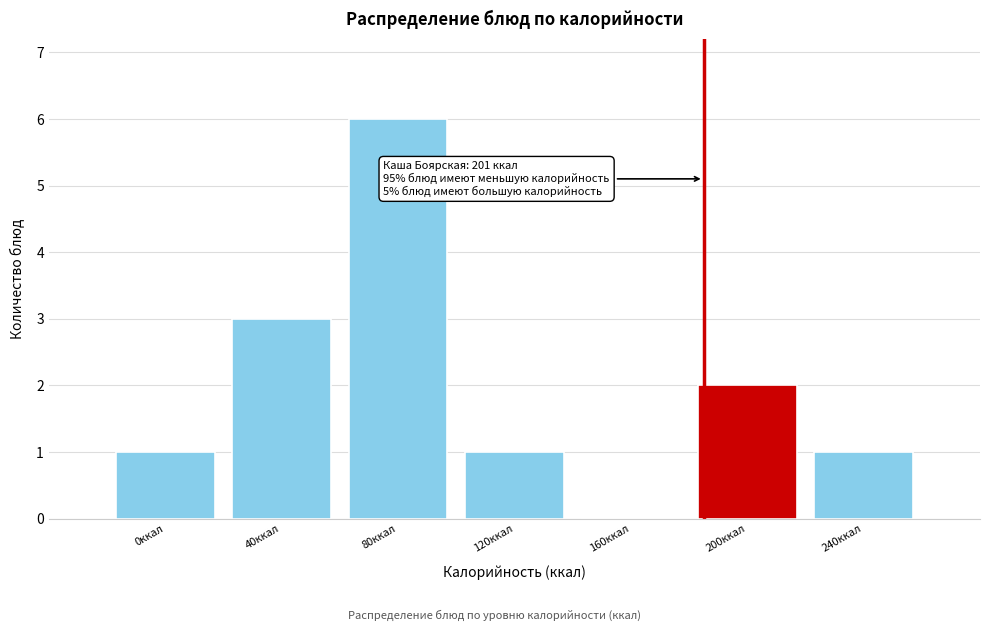

Reading right to left, extract all data points from this chart.

240ккал=1	200ккал=2	160ккал=0	120ккал=1	80ккал=6	40ккал=3	0ккал=1